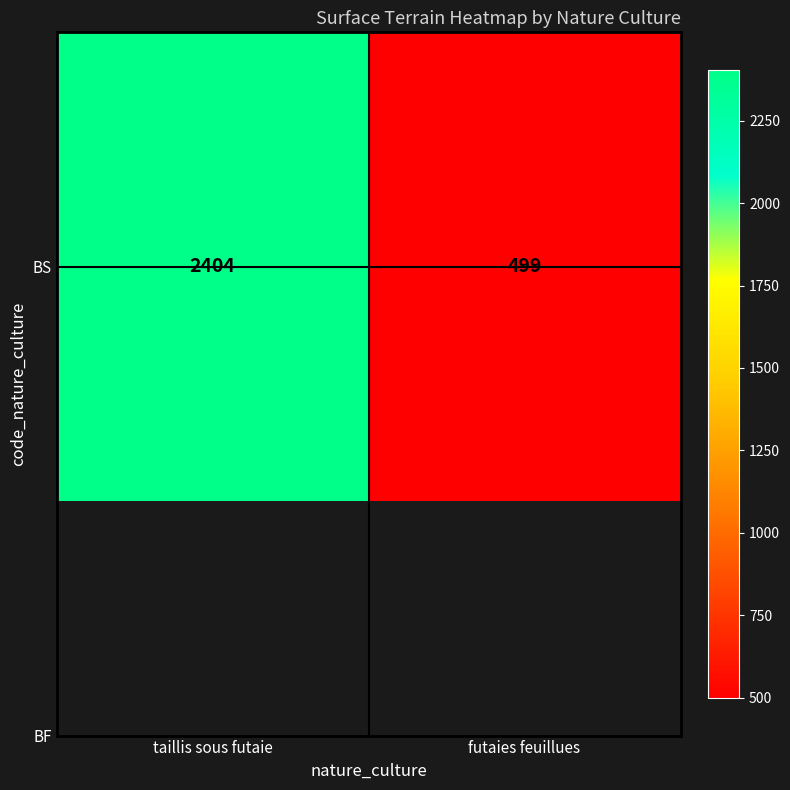

Which label corresponds to the smallest value in the chart?

futaies feuillues